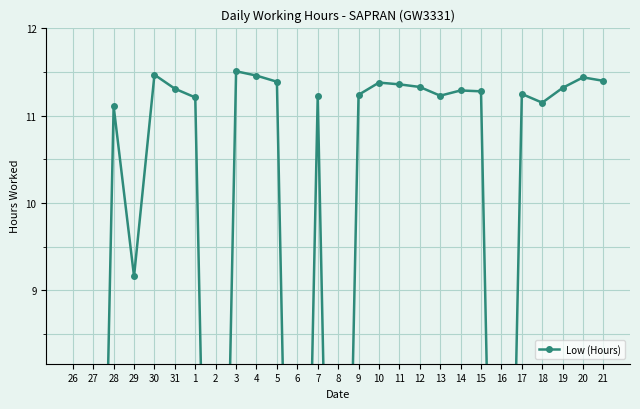

What is the value of the 5th point from the left?

11.5